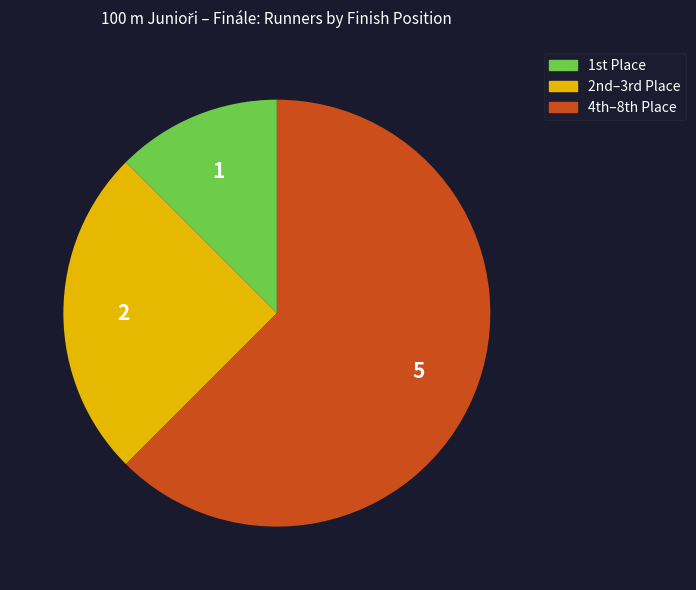

Is there any slice that represents more than half of the pie?

Yes